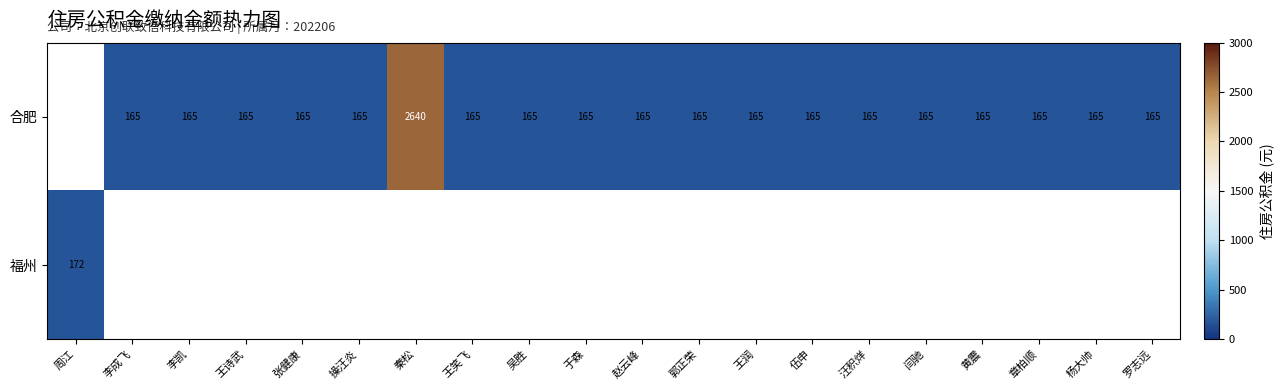

The value of 合肥 at 于森 is 45. True or false?

False